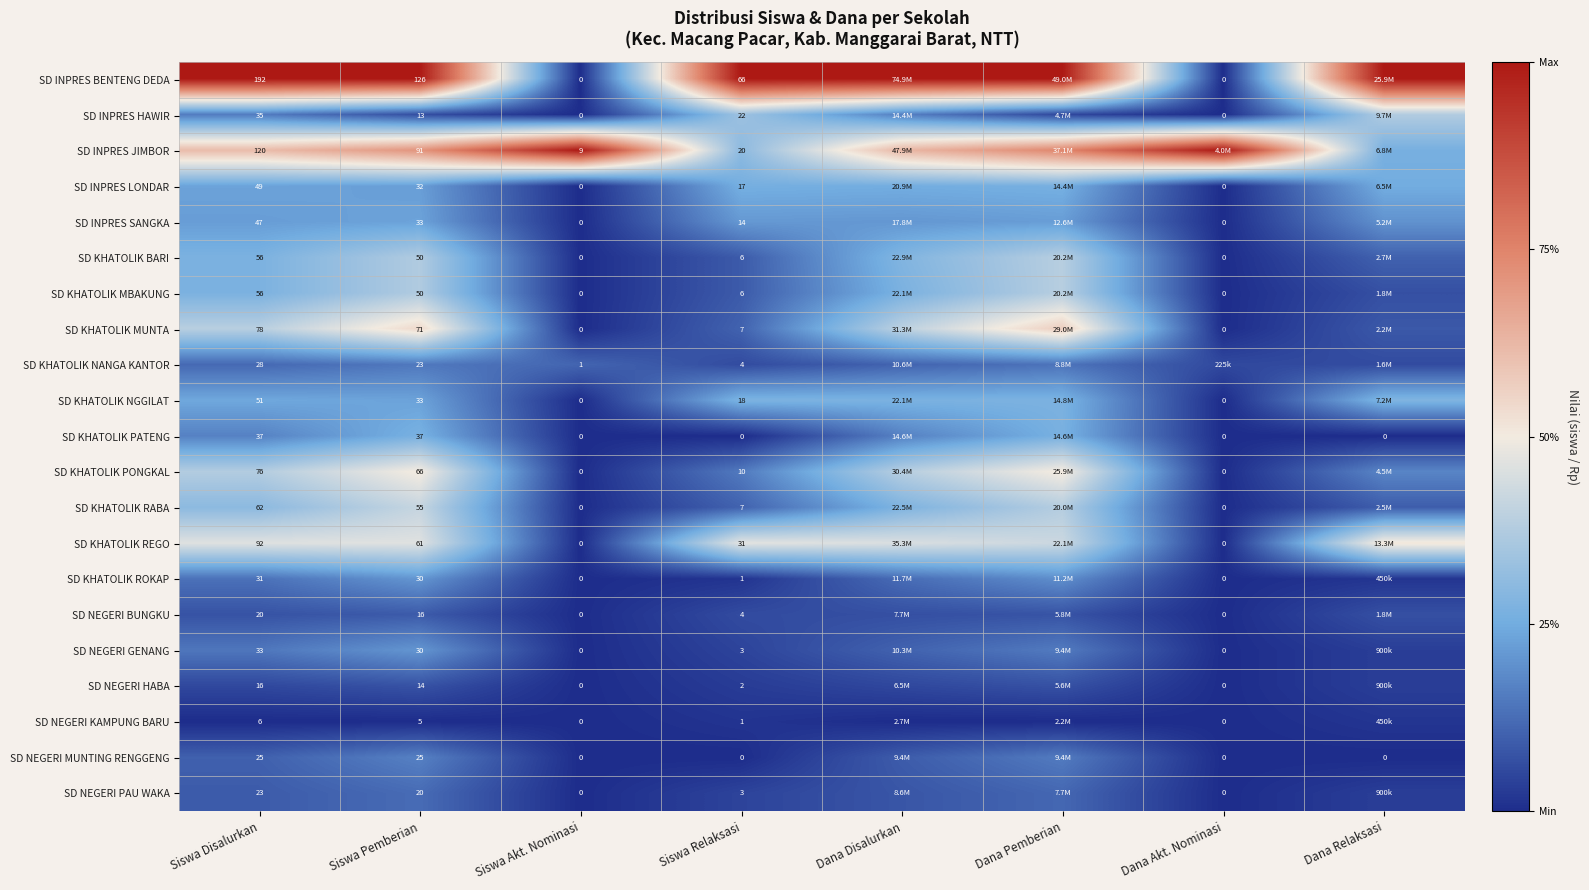

The value of SD NEGERI GENANG at Siswa Disalurkan is 0.2. True or false?

False